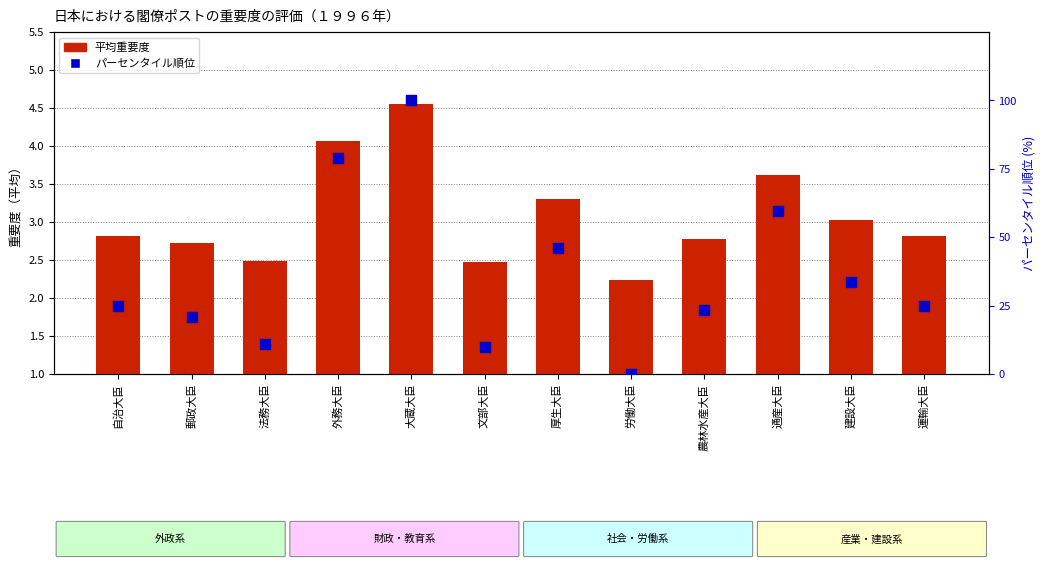

Which series reaches the minimum Y coordinate?

パーセンタイル順位